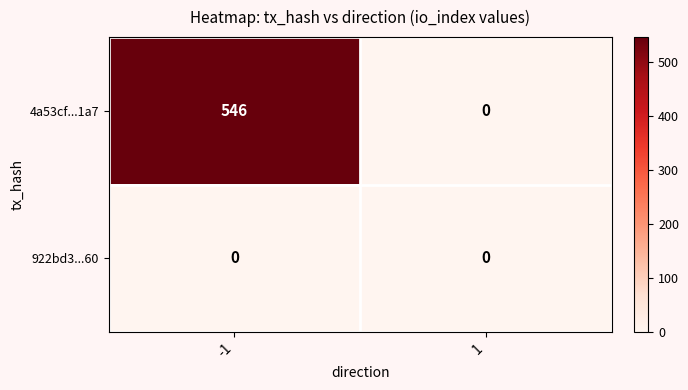

What is the sum of all 4a53cf...1a7 values?

546